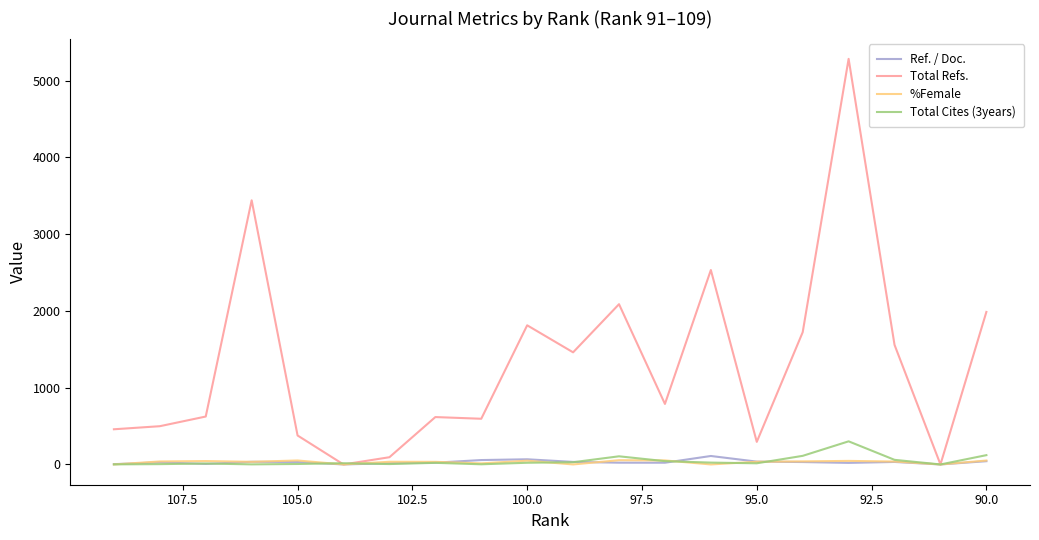

True or false: Ref. / Doc. has a value of 42.3 at 90.0.

True